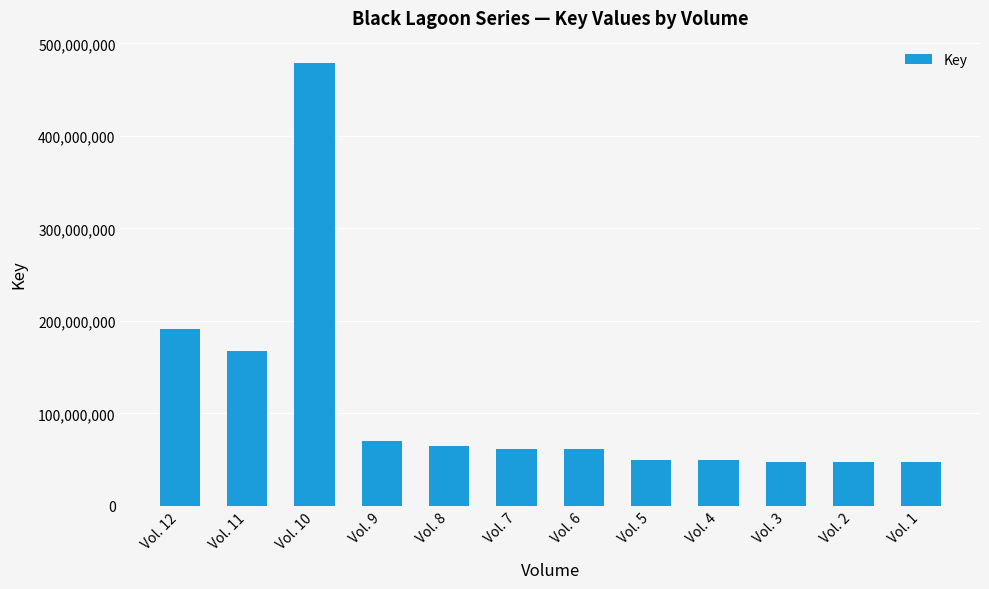

What is the difference between the values at Vol. 9 and Vol. 1?

23362591